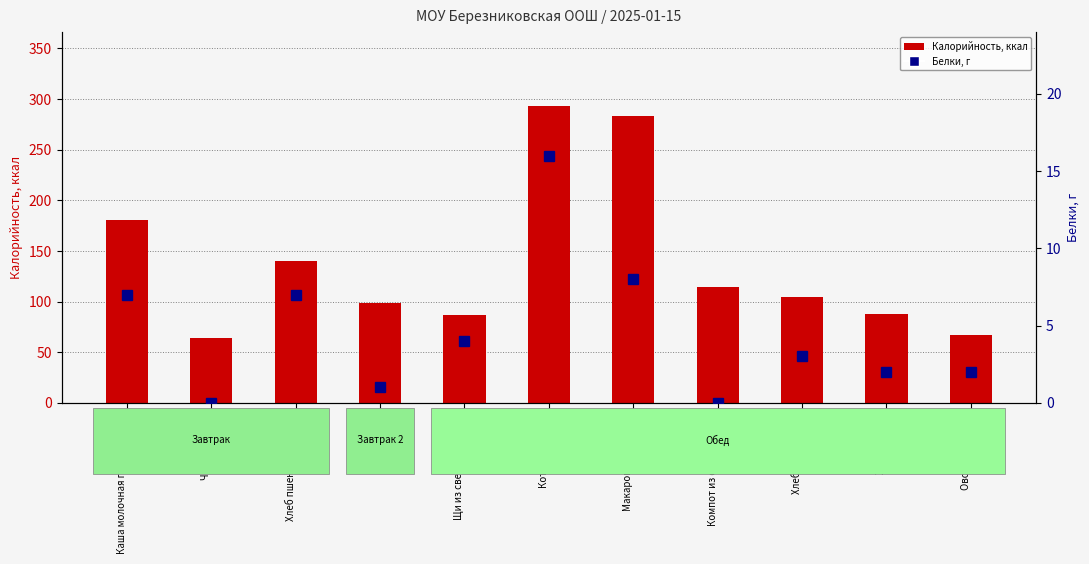

How many data points does each series have?

11